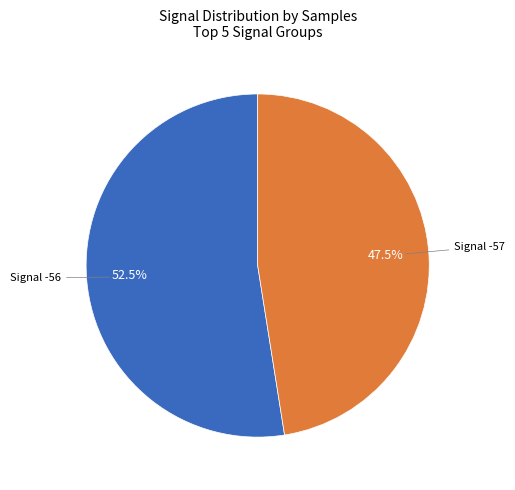

Does any single category account for the majority?

Yes